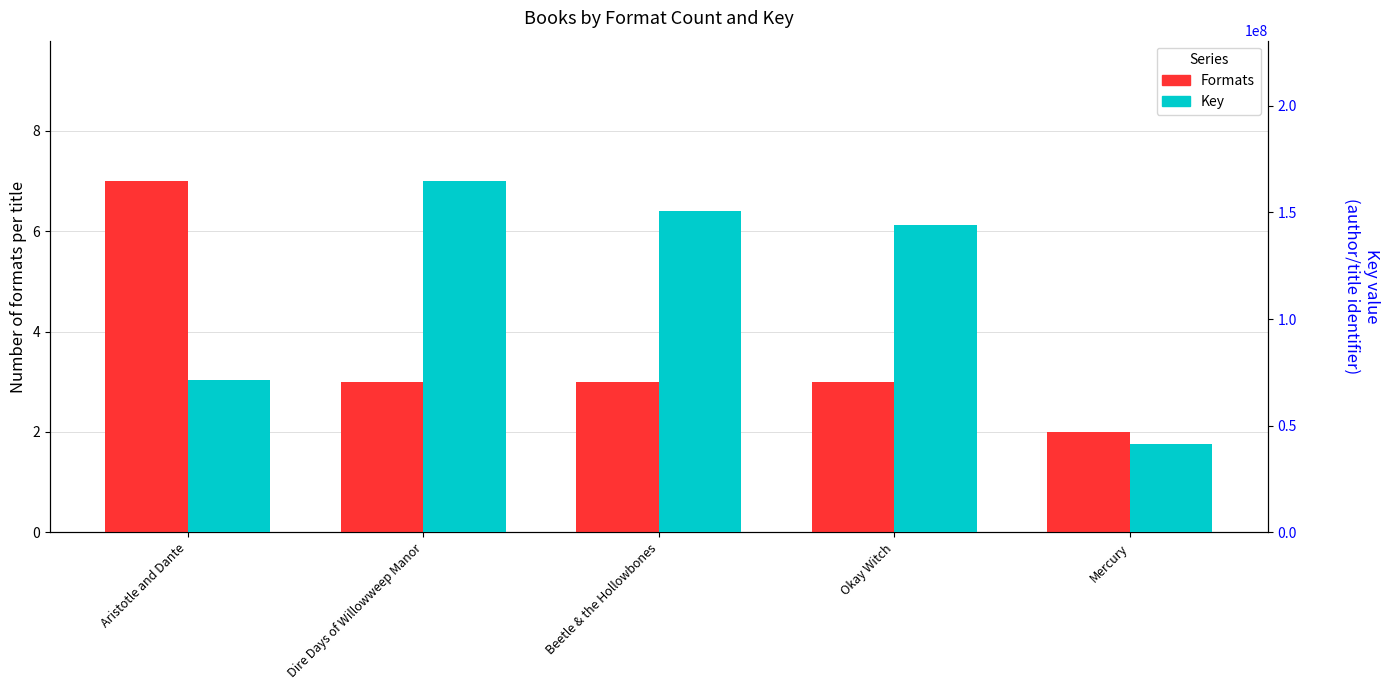

What is the approximate value of Formats at Aristotle and Dante?

7